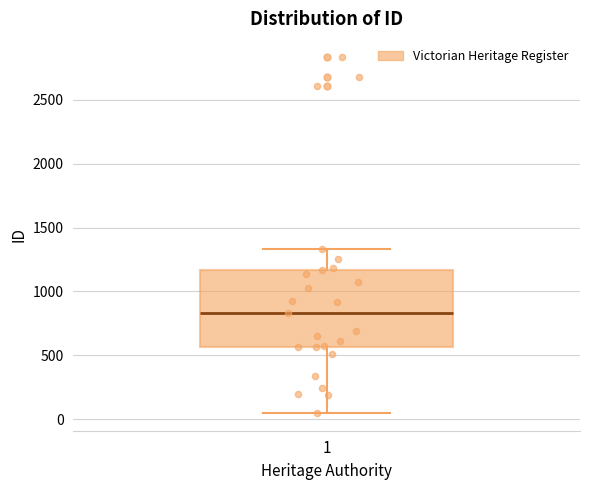

Where is the lower edge of the box at x = 1 on the y-axis? The values are not printed on the chart, so give them approximately, as read against the axis.

550